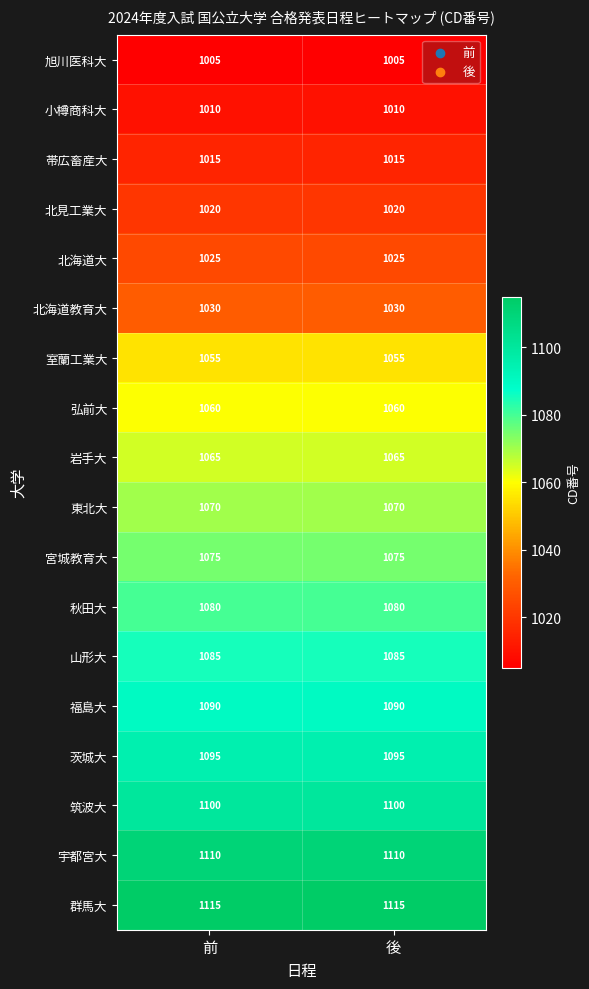

What is the total value across all series at 後?

19105